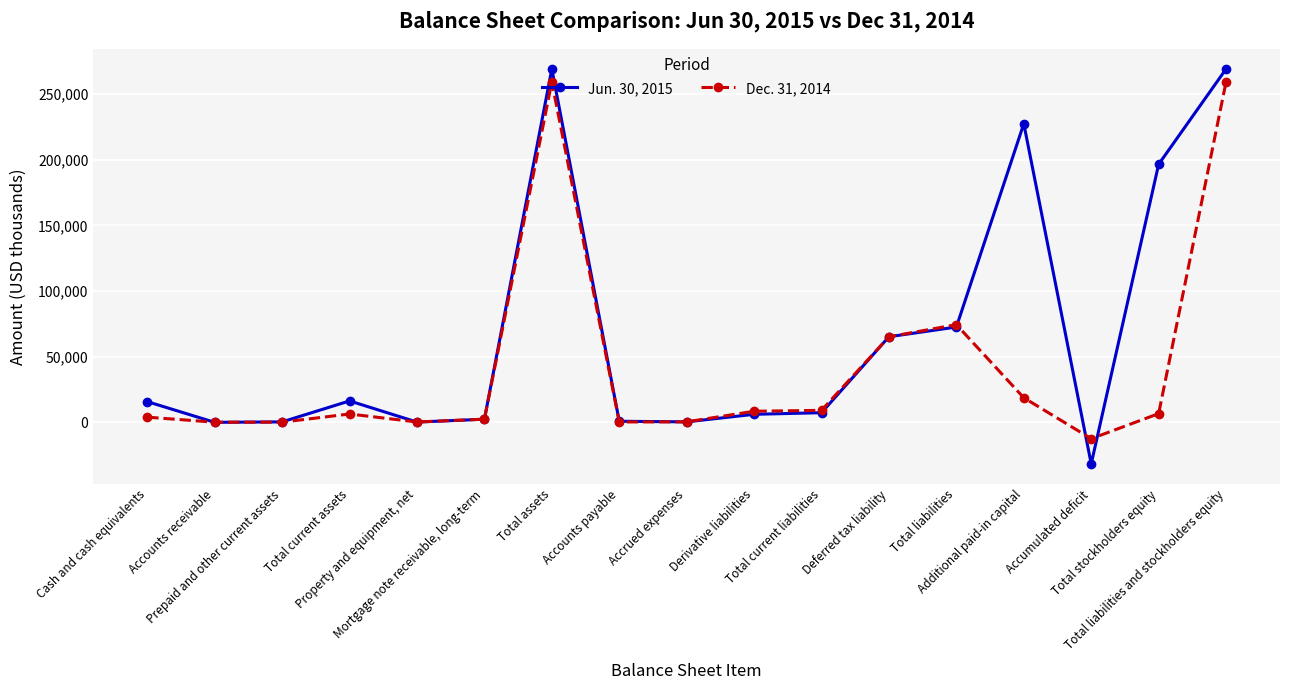

In Jun. 30, 2015, how many points are higher than both neighbors (excluding endpoints)?

3